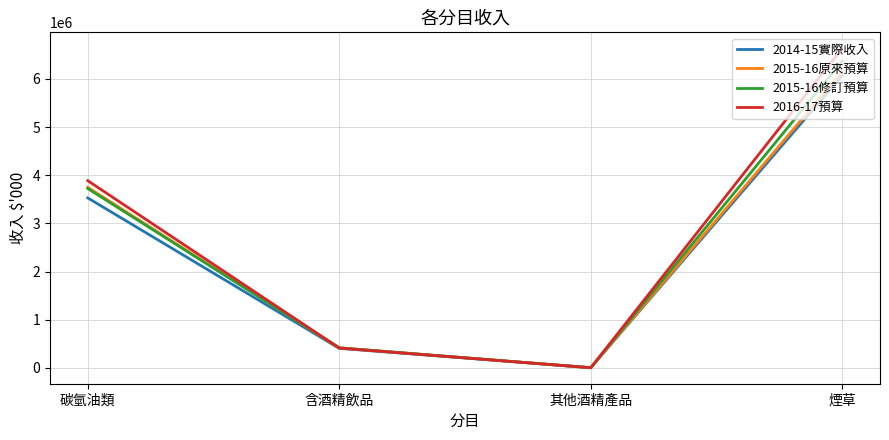

What is the difference between the highest and lowest values at 碳氫油類?

357877